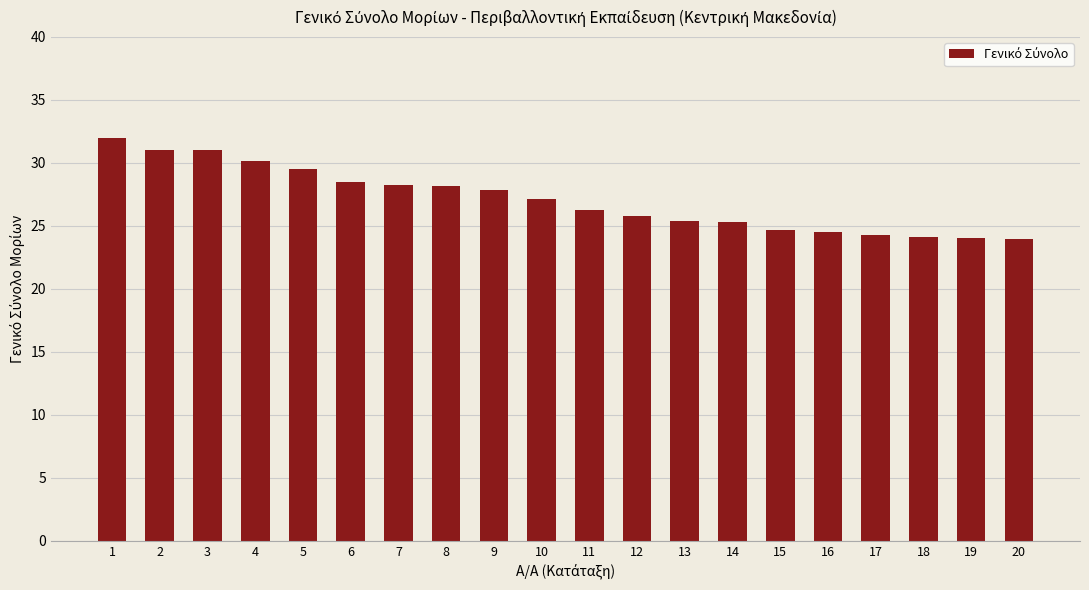

What is the difference between the maximum and minimum values?

8.0